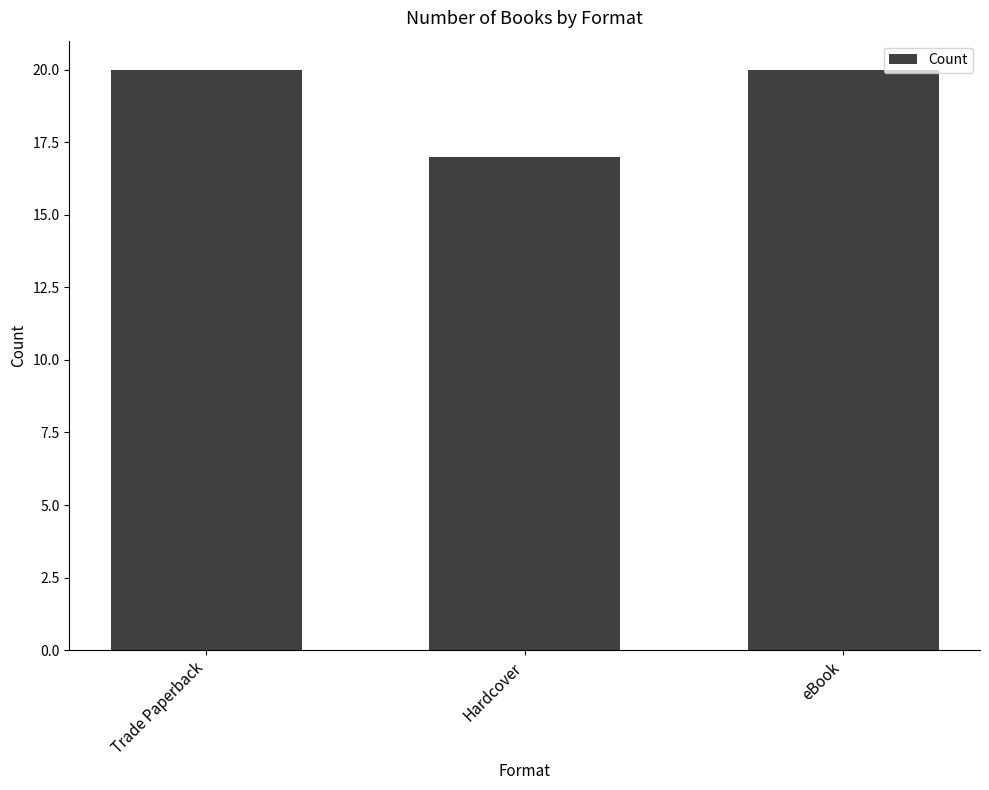

Which category has the lowest value across all series?

Hardcover